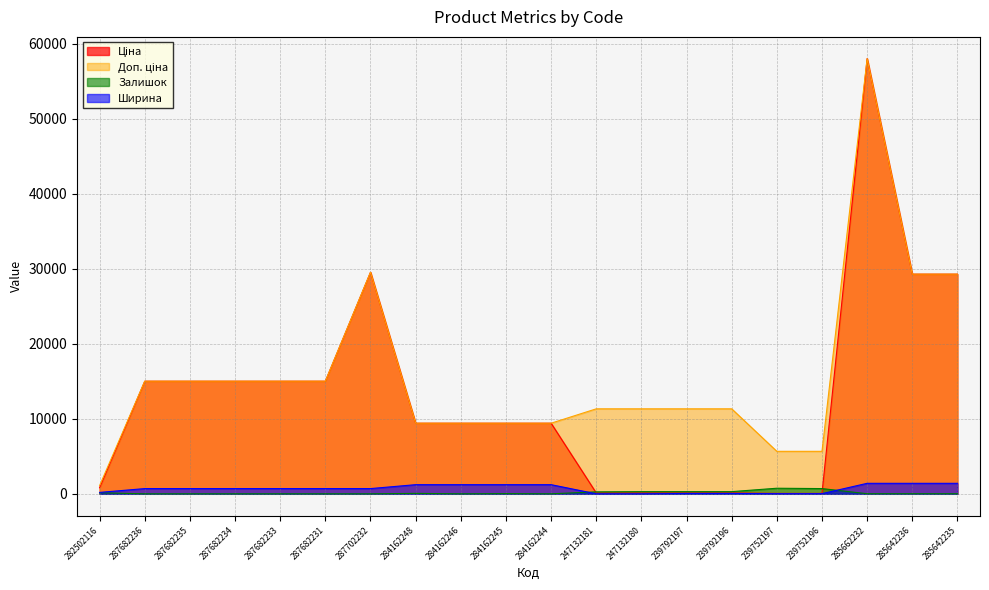

Does the chart display data point markers on the line(s)?

No